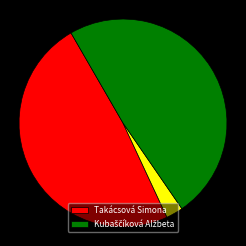

Is there any slice that represents more than half of the pie?

Yes